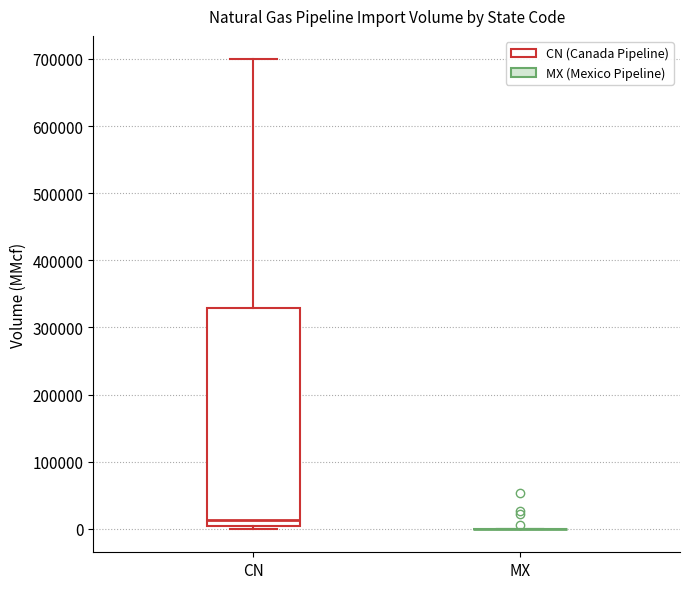

Reading left to right, read every box against the y-axis: the position of its median line, the range the box covers, and the ends of its whiskers. The values are not printed on the chart, so give them approximately, as read against the axis.

CN: median 10000, box 0 to 330000, whiskers 0 (just below the box's lower edge) to 700000
MX: box collapsed to a line at 0, whiskers 0 to 0